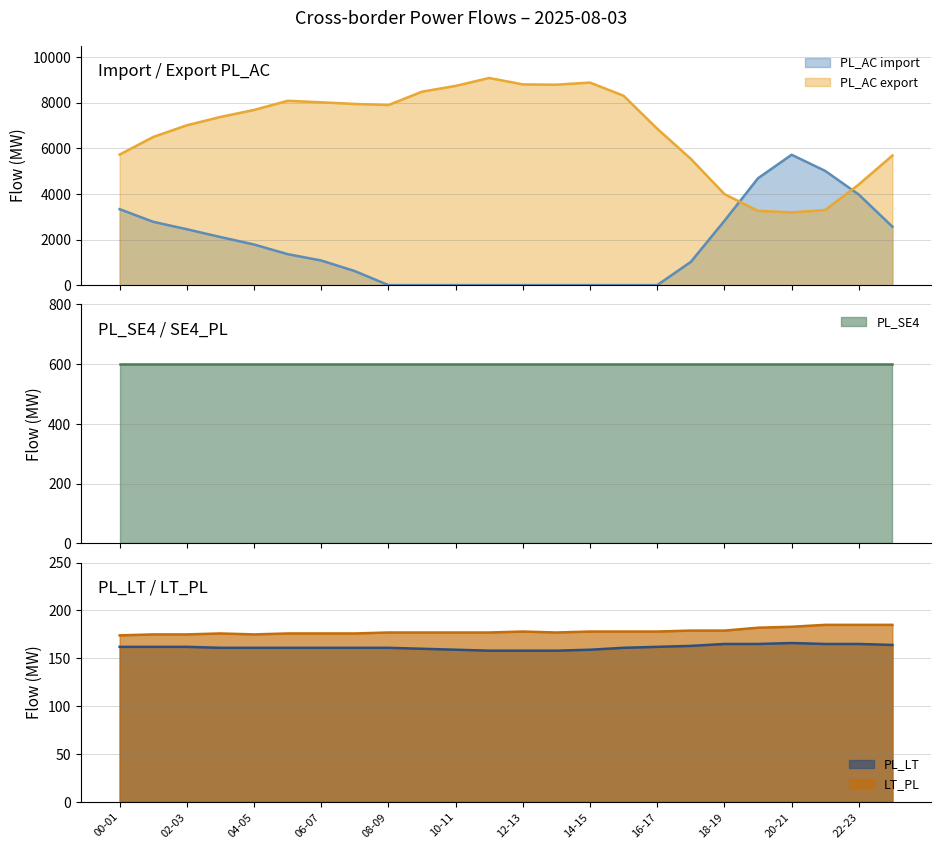

True or false: PL_AC export and PL_AC import intersect in this chart.

True